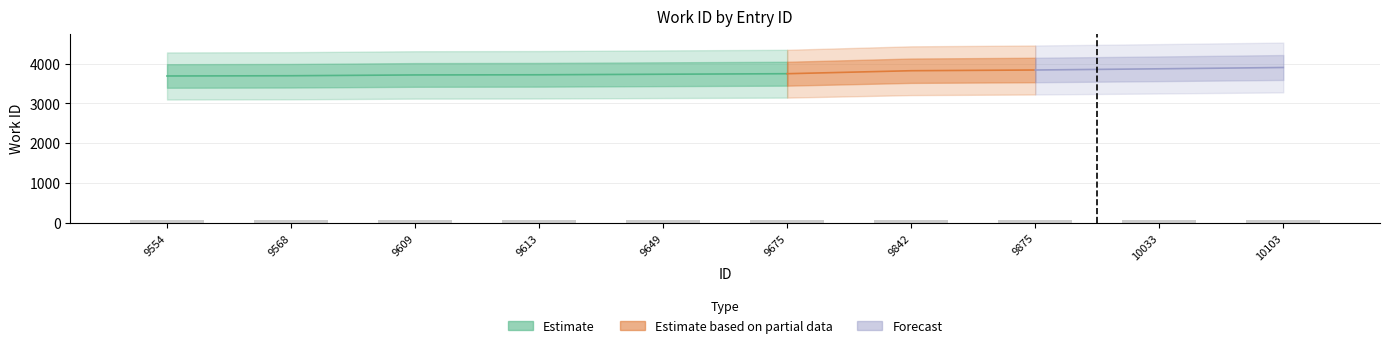

What is the minimum value shown in the chart?

66.4